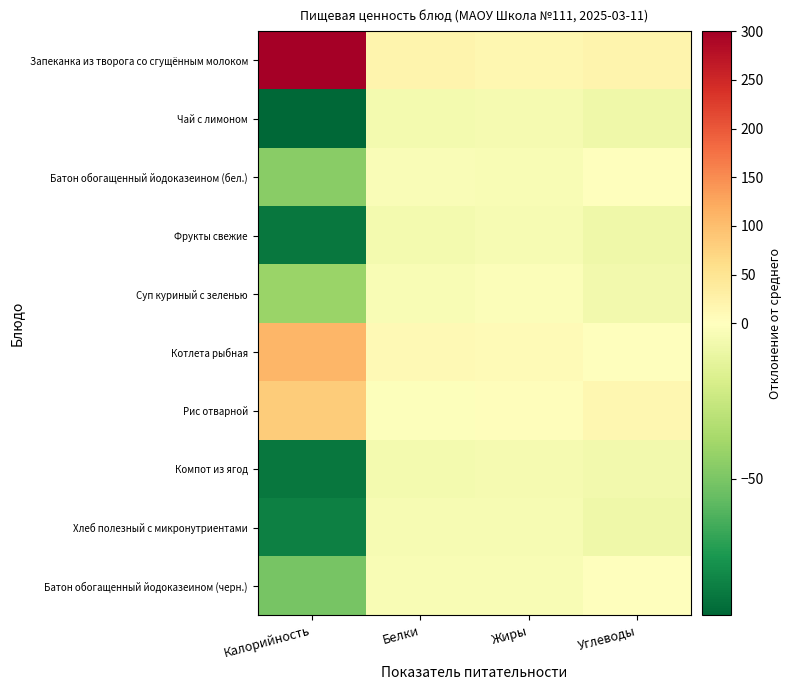

At which category does the chart reach its peak across all series?

Калорийность